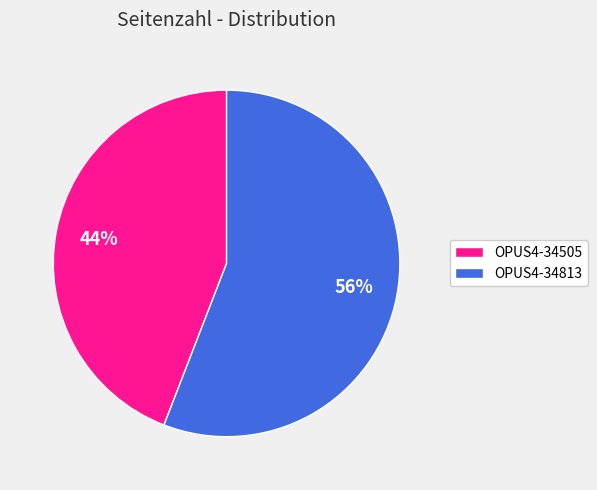

Do OPUS4-34813 and OPUS4-34505 together represent more than half of the pie?

Yes